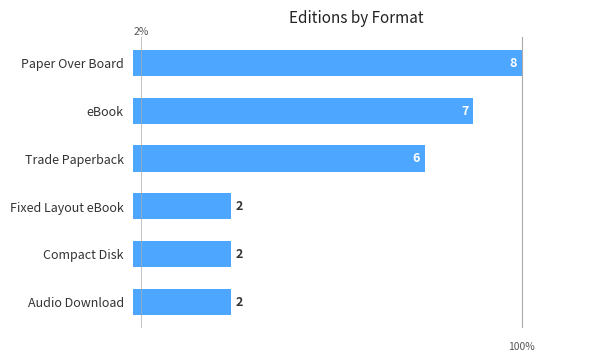

At which category does the chart reach its peak across all series?

Paper Over Board